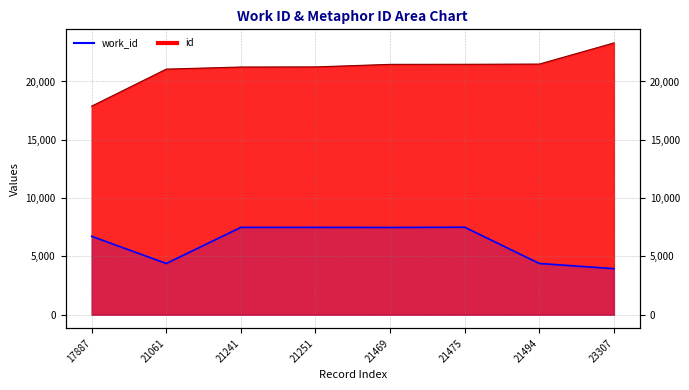

List the series in order of their overall mean, lowest first.

work_id, id